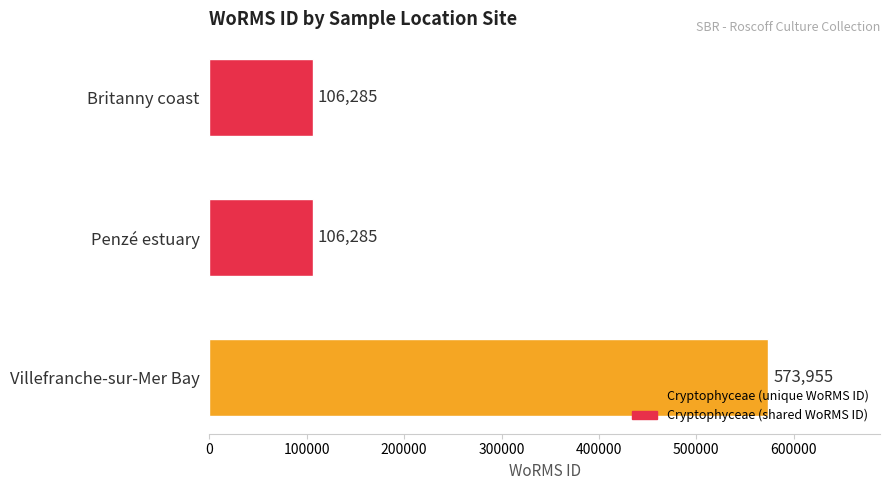

The chart shows a value of 391415 at Villefranche-sur-Mer Bay. True or false?

False